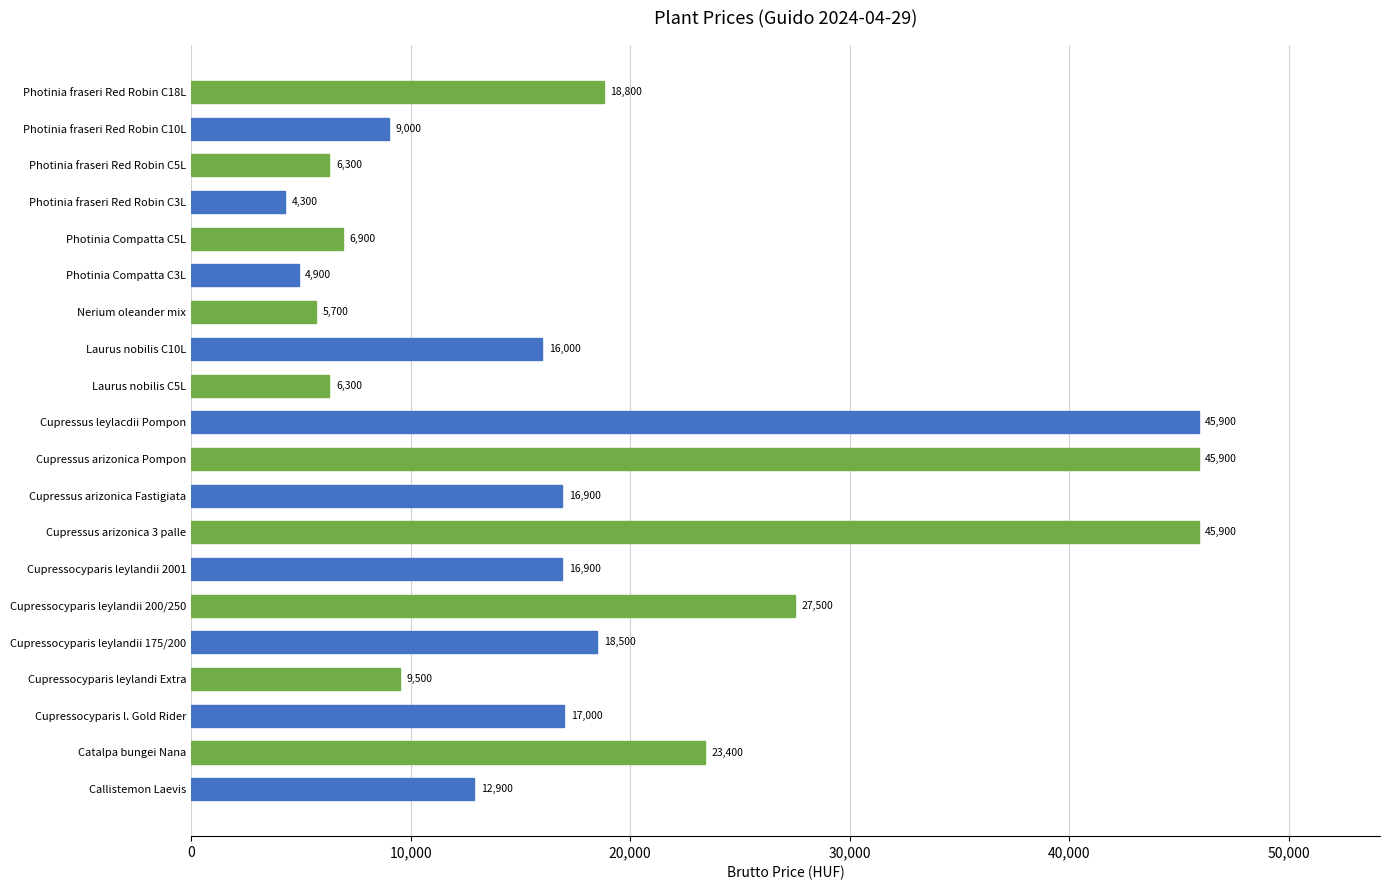

What is the difference between the maximum and minimum values?

41600